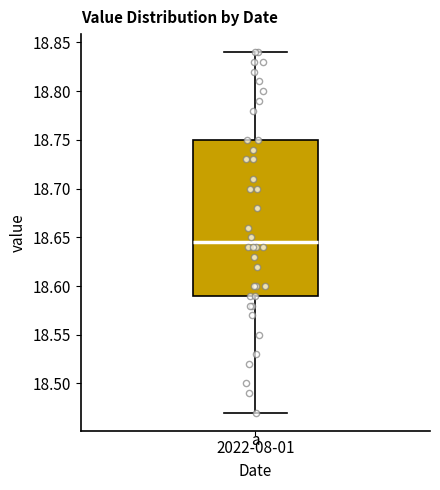

Read this box plot against the y-axis: the position of the median line, the range covered by the box, and the ends of both whiskers. The values are not printed on the chart, so give them approximately, as read against the axis.

median 18.645, box 18.590 to 18.750, whiskers 18.470 to 18.840